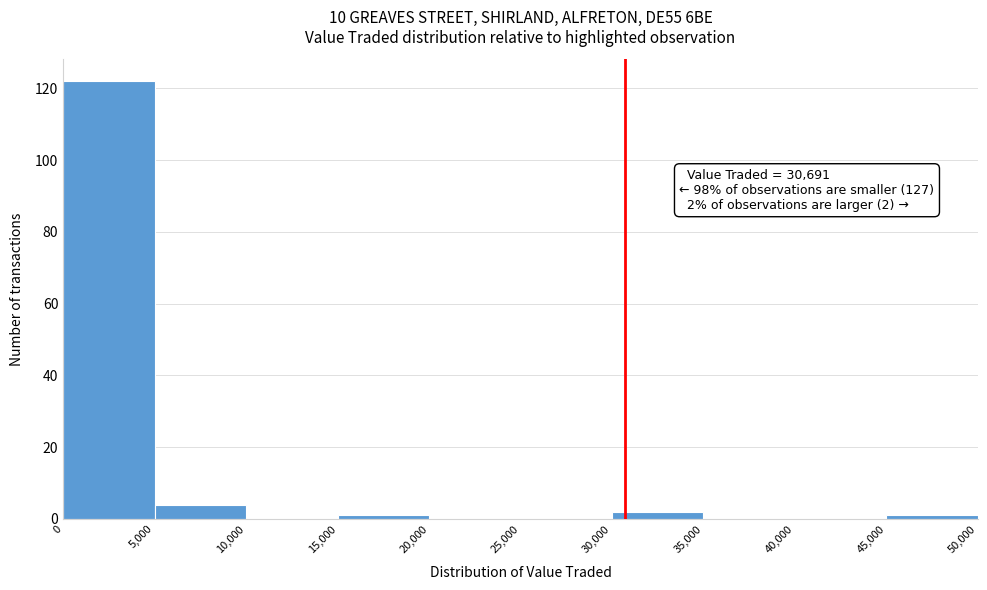

Over which range of the x-axis is the bar tallest?

0 to 5,000